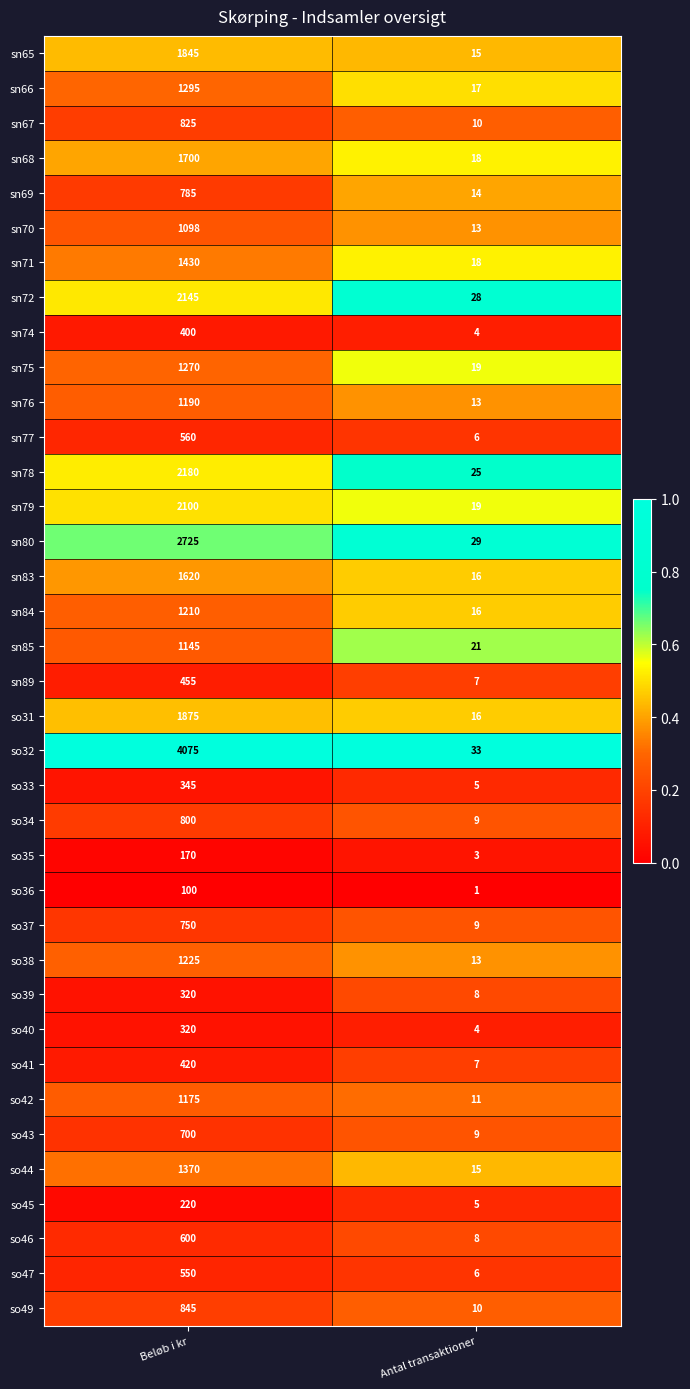

List the labels in order of so43 value, largest first.

Beløb i kr, Antal transaktioner